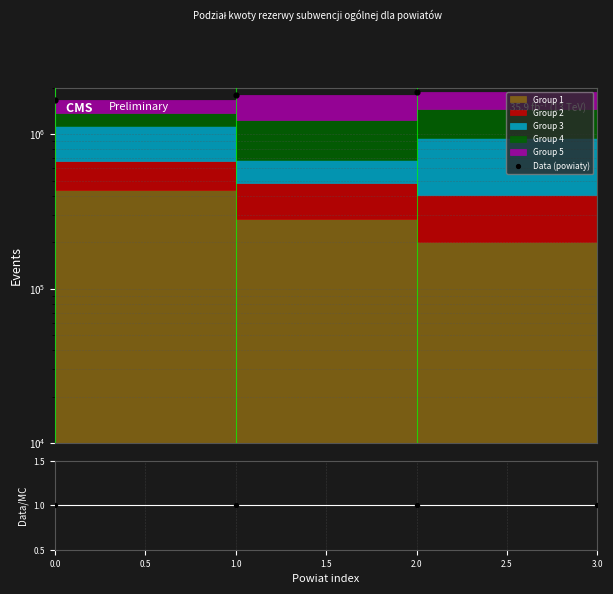

Which series contains the lowest Y value?

Data/MC